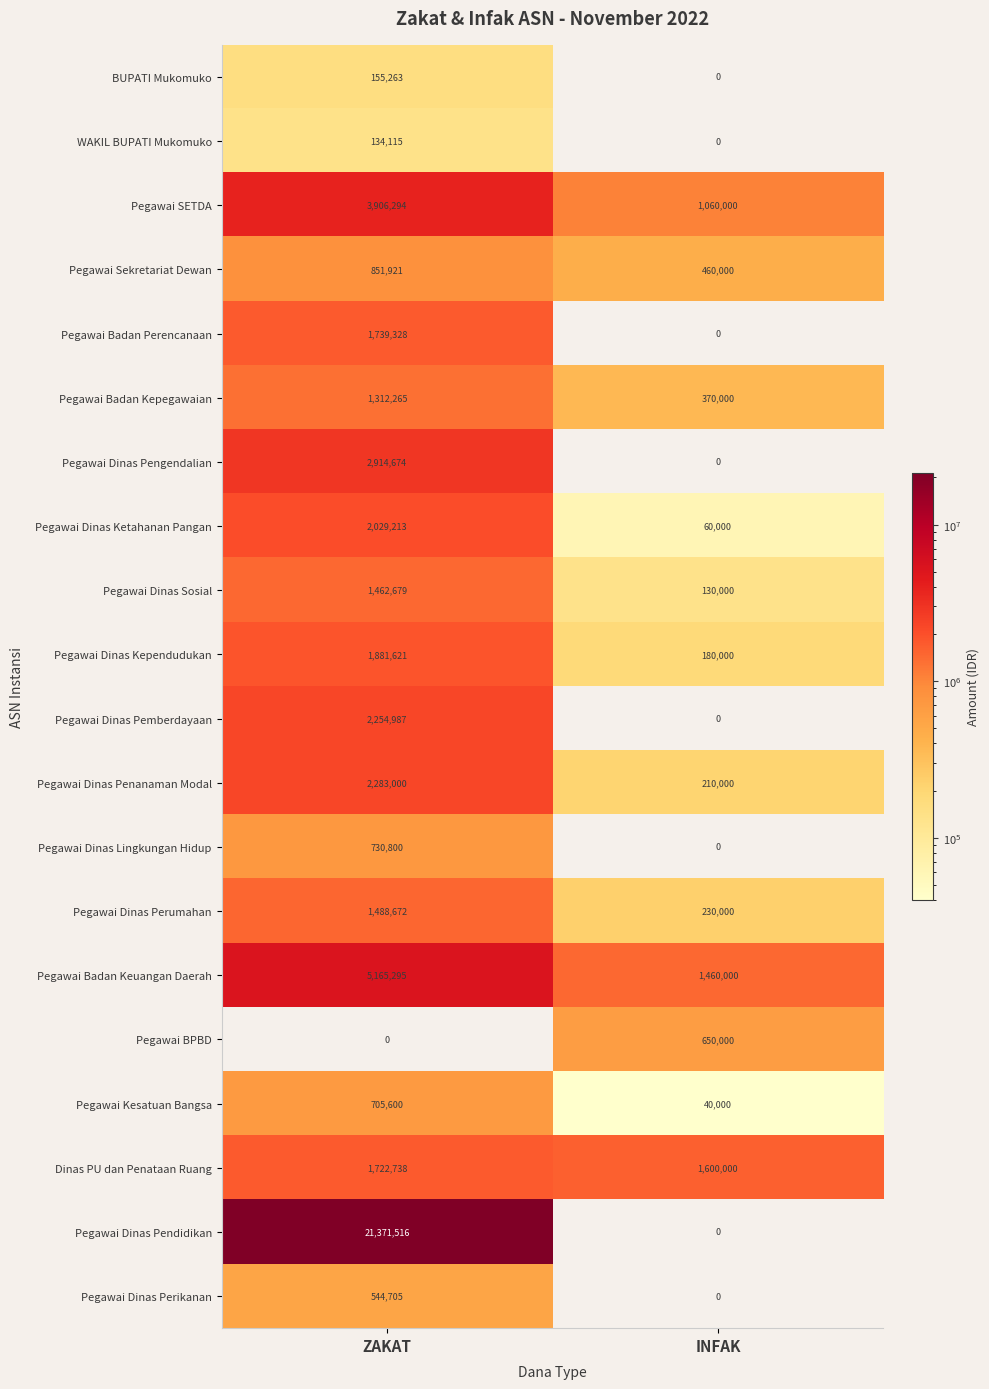

What is the greatest value displayed?

21371516